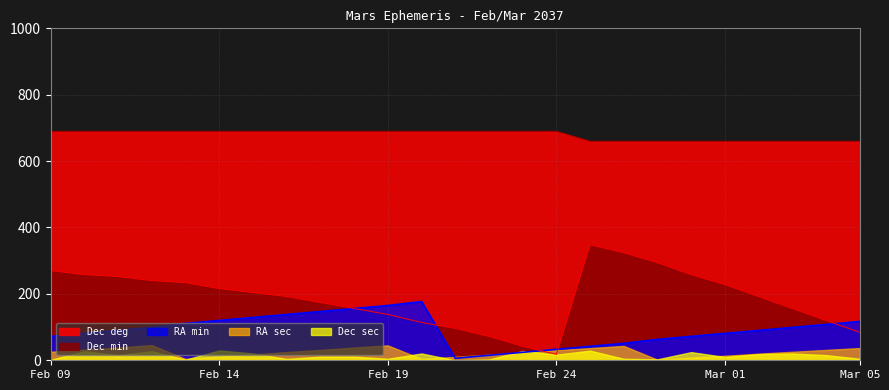

At which label is Dec min closest to 183?

Feb 16